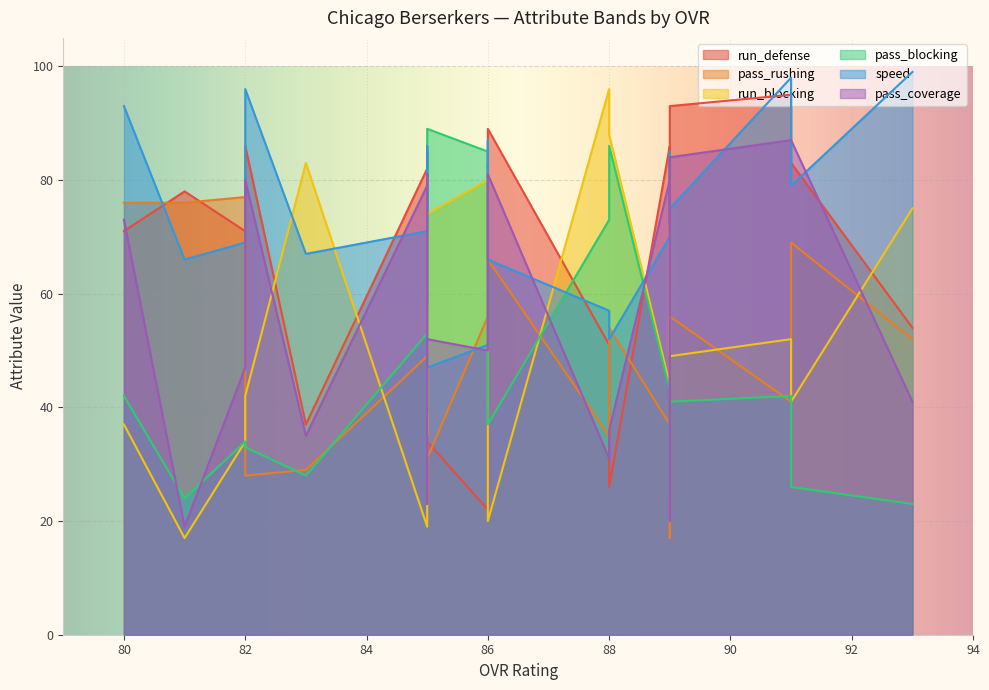

What is the difference between the pass_coverage values at 86 and 85?

27